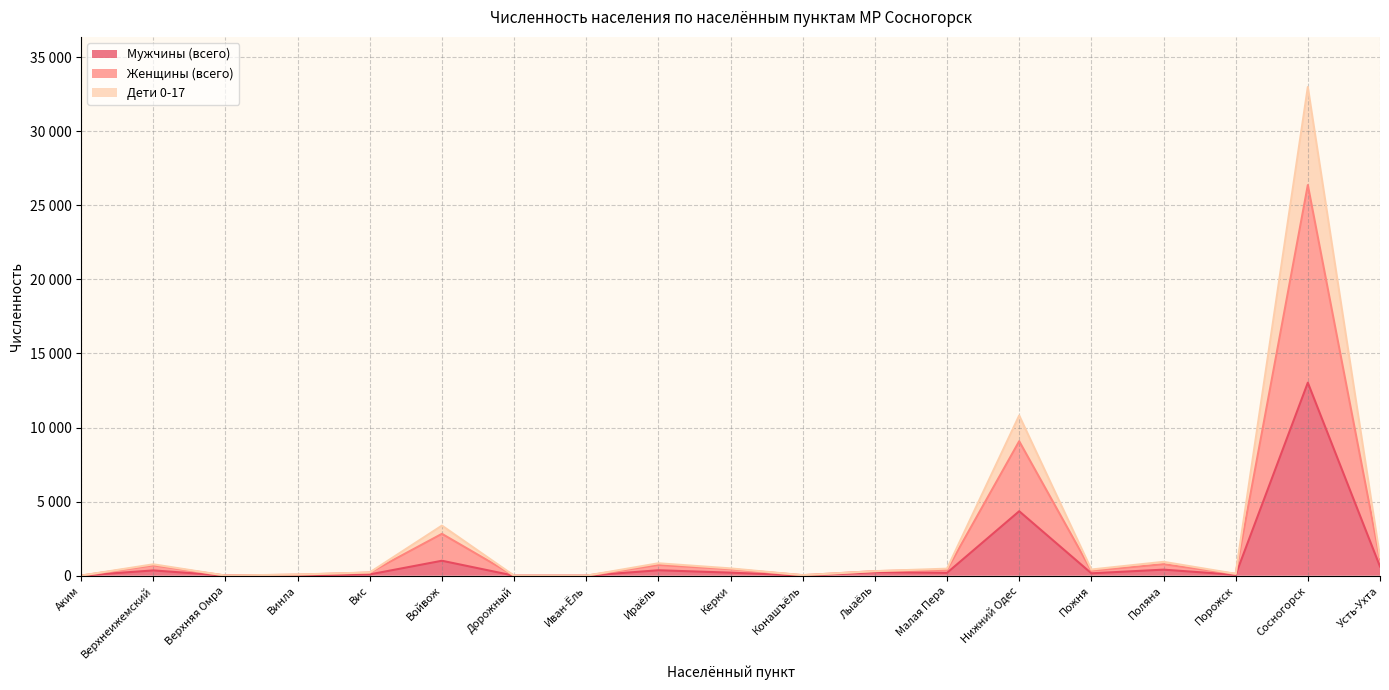

At which label does Дети 0-17 reach its minimum?

Дорожный